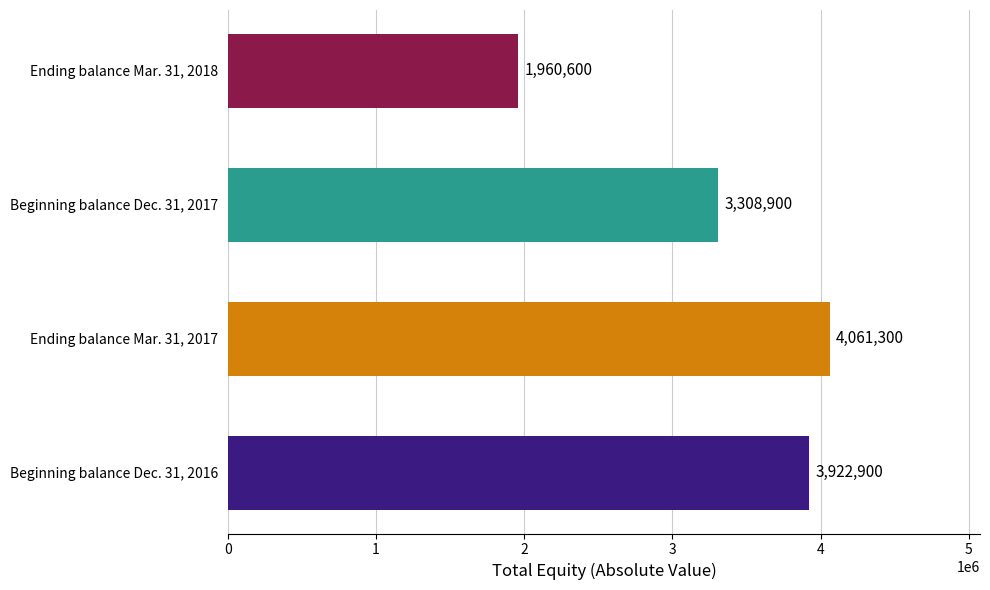

List the labels in order of value, smallest first.

Ending balance Mar. 31, 2018, Beginning balance Dec. 31, 2017, Beginning balance Dec. 31, 2016, Ending balance Mar. 31, 2017